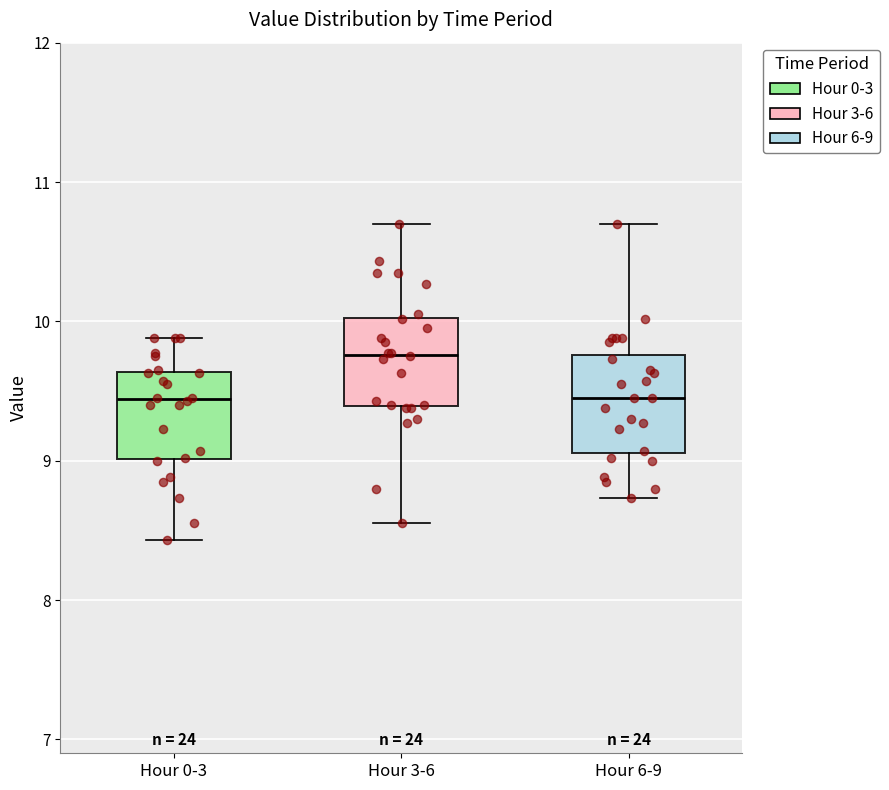

Reading left to right, transcribe this box plot: for each box, give where its median line is, the range the box spans, and where its two whiskers end, as read against the y-axis. The values are not printed on the chart, so give them approximately, as read against the axis.

Hour 0-3: median 9.4, box 9.0 to 9.6, whiskers 8.4 to 9.9
Hour 3-6: median 9.8, box 9.4 to 10.0, whiskers 8.6 to 10.7
Hour 6-9: median 9.5, box 9.1 to 9.8, whiskers 8.7 to 10.7